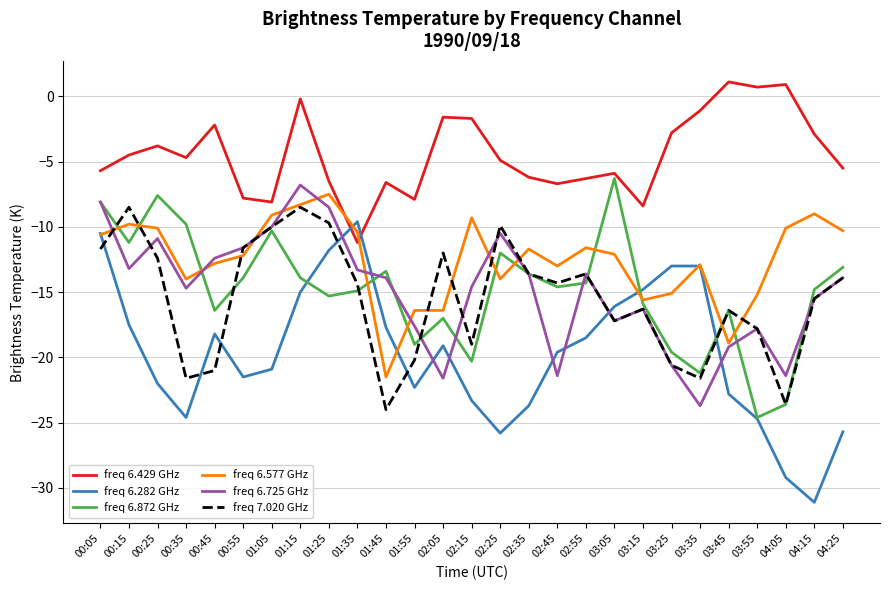

What is the difference between the highest and lowest values at 02:35?

17.5